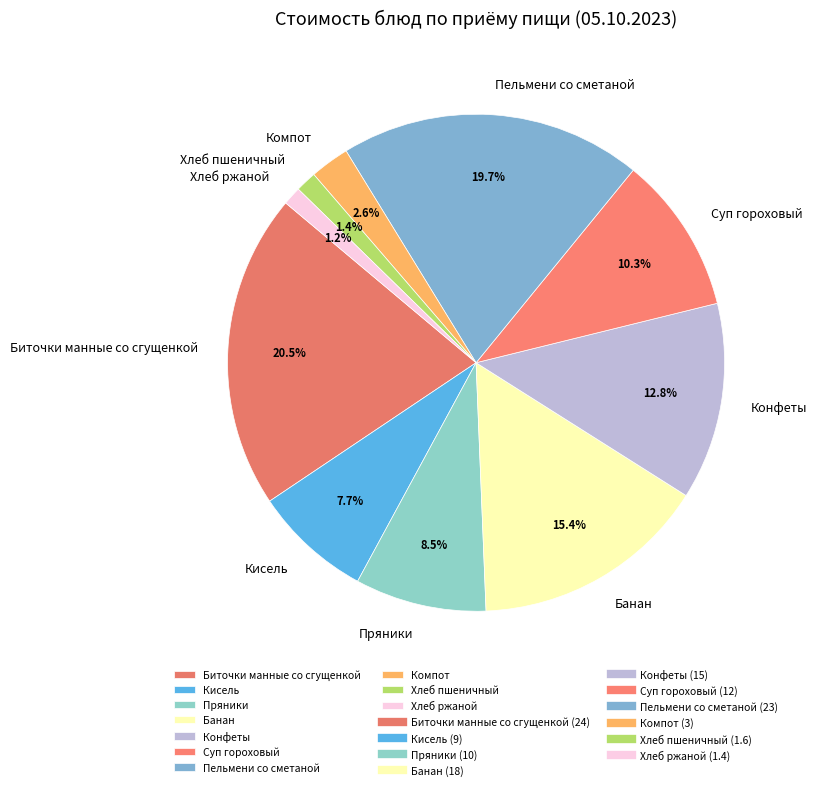

What is the ratio of the value at Хлеб ржаной to the value at Пельмени со сметаной?

0.1